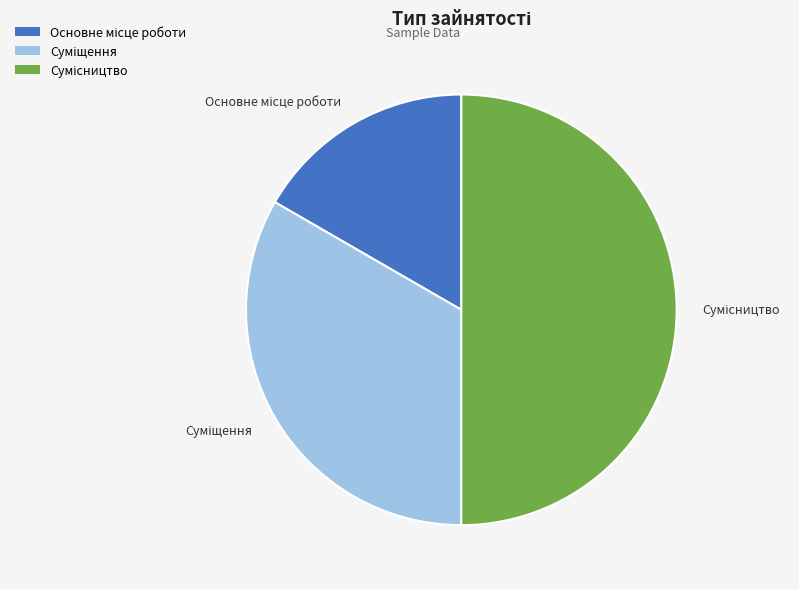

Does Суміщення account for over 50% of the chart?

No